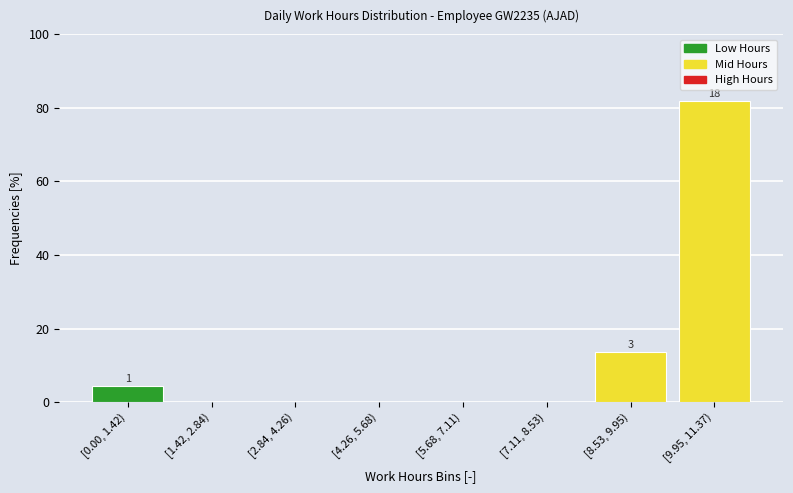

Reading right to left, list all the values displayed in this chart.

[9.95, 11.37)=81.8	[8.53, 9.95)=13.6	[7.11, 8.53)=0.0	[5.68, 7.11)=0.0	[4.26, 5.68)=0.0	[2.84, 4.26)=0.0	[1.42, 2.84)=0.0	[0.00, 1.42)=4.5